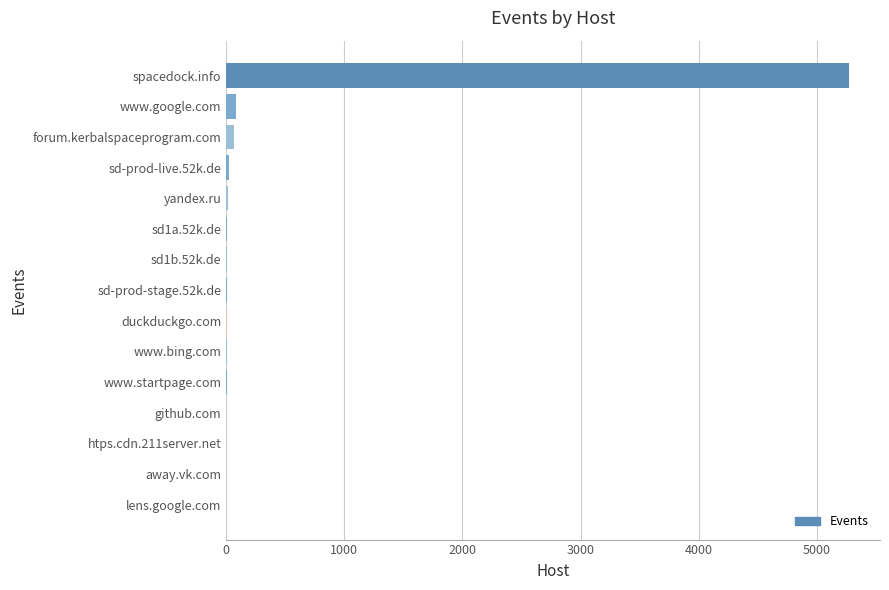

Between spacedock.info and yandex.ru, which is larger?

spacedock.info